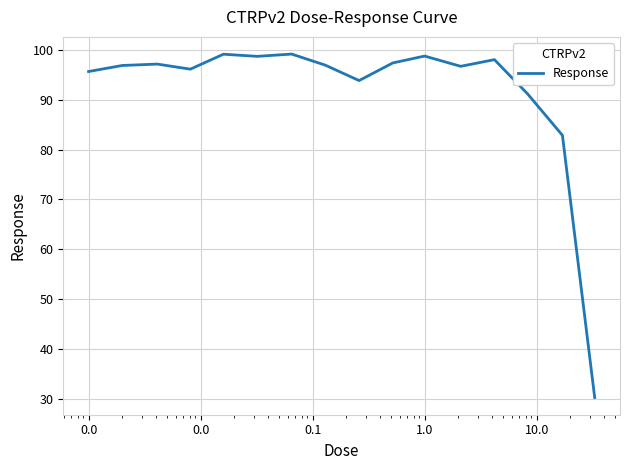

What is the difference between the maximum and minimum values?

68.9